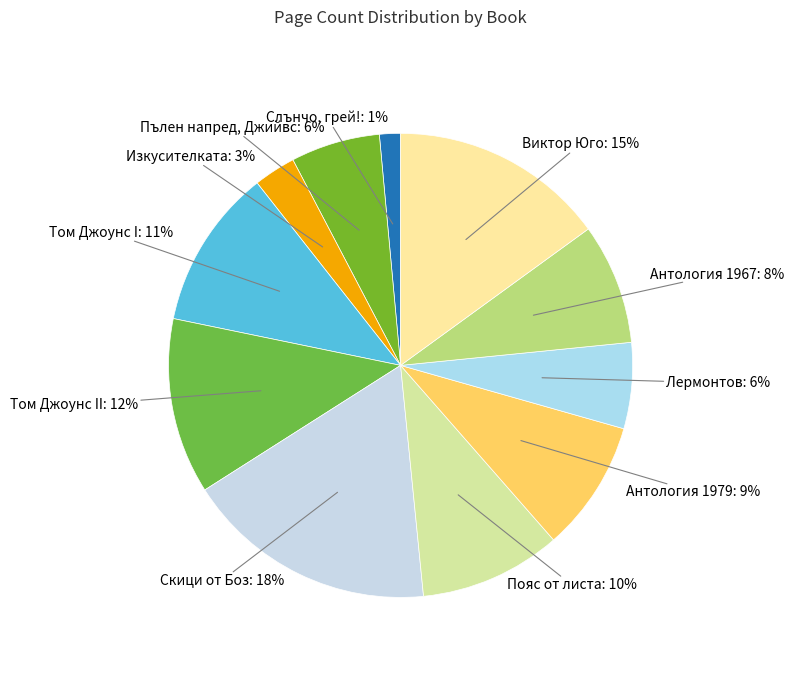

To the nearest percent, what is the average slice percentage?

9%